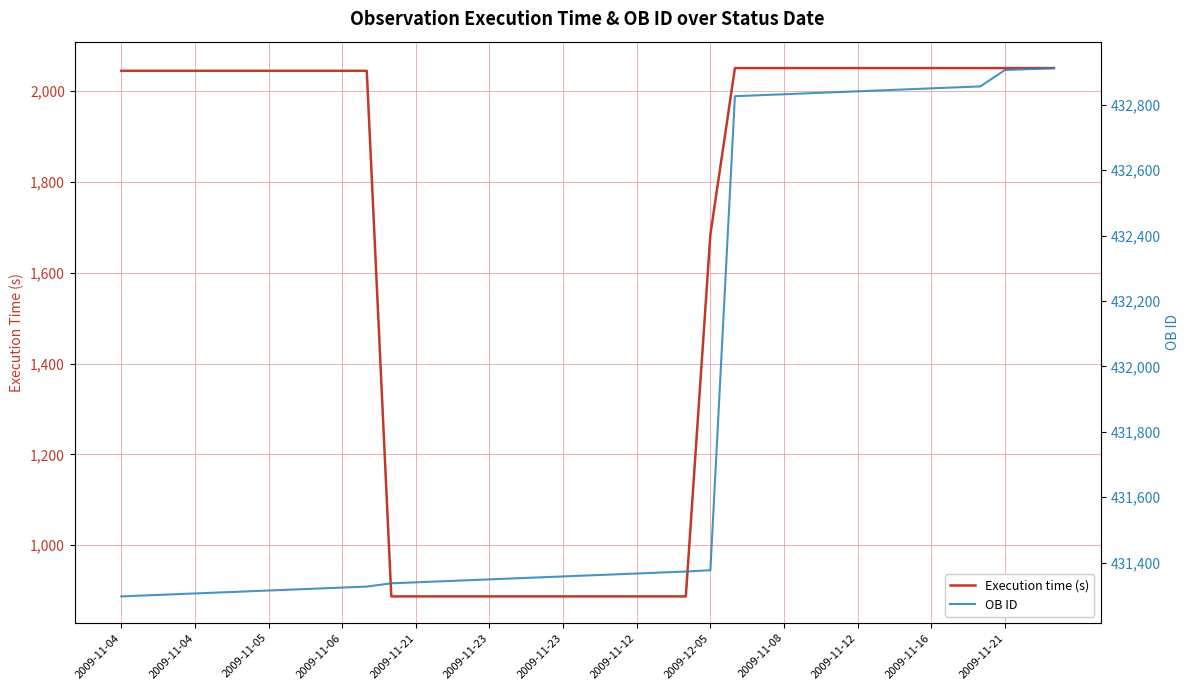

What is the sum of the Execution time (s) values at 33 and 37?

4102